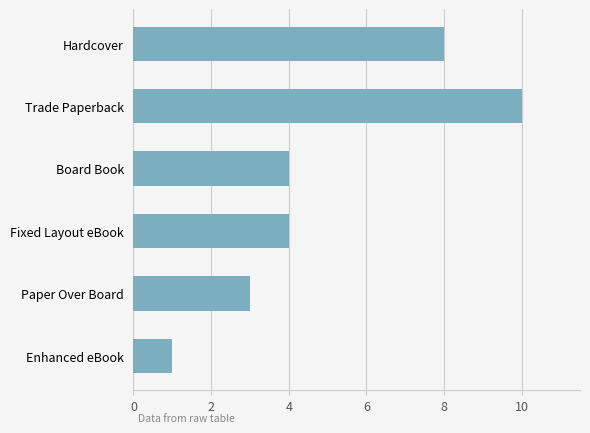

What is the greatest value displayed?

10